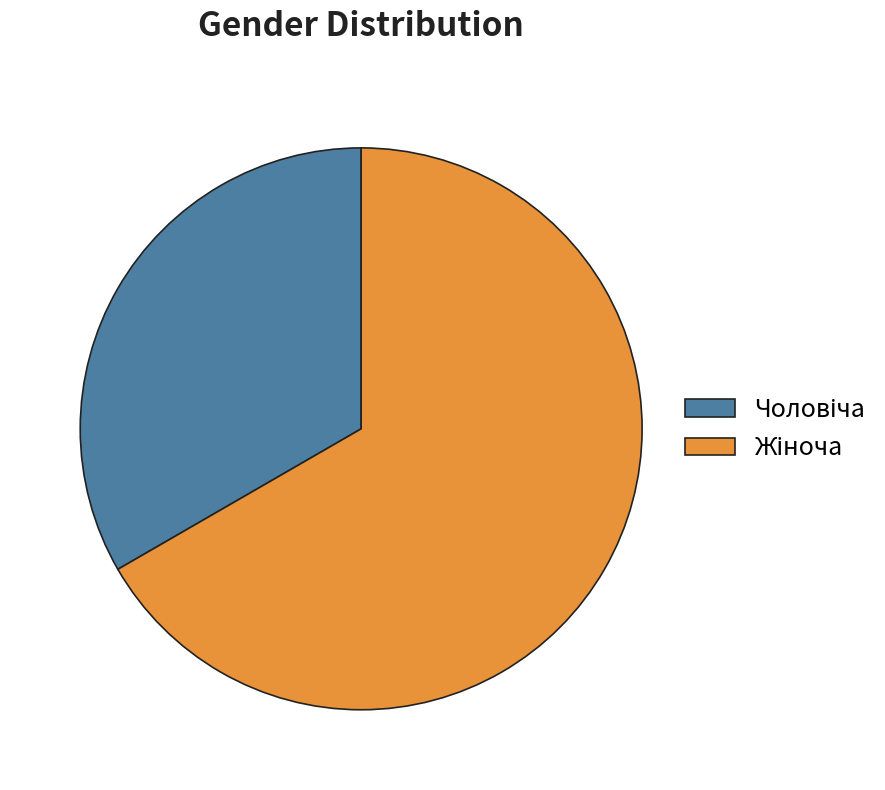

To the nearest percent, what percentage of the pie is Жіноча?

67%